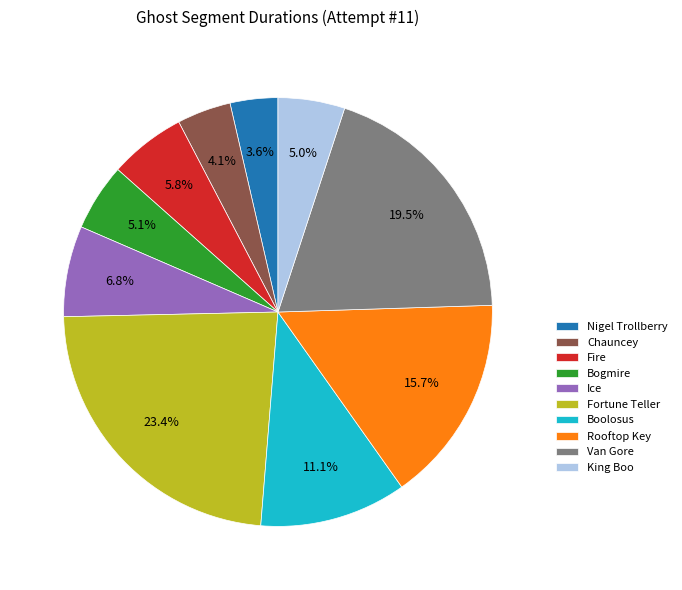

Count the number of slices in the pie.

10